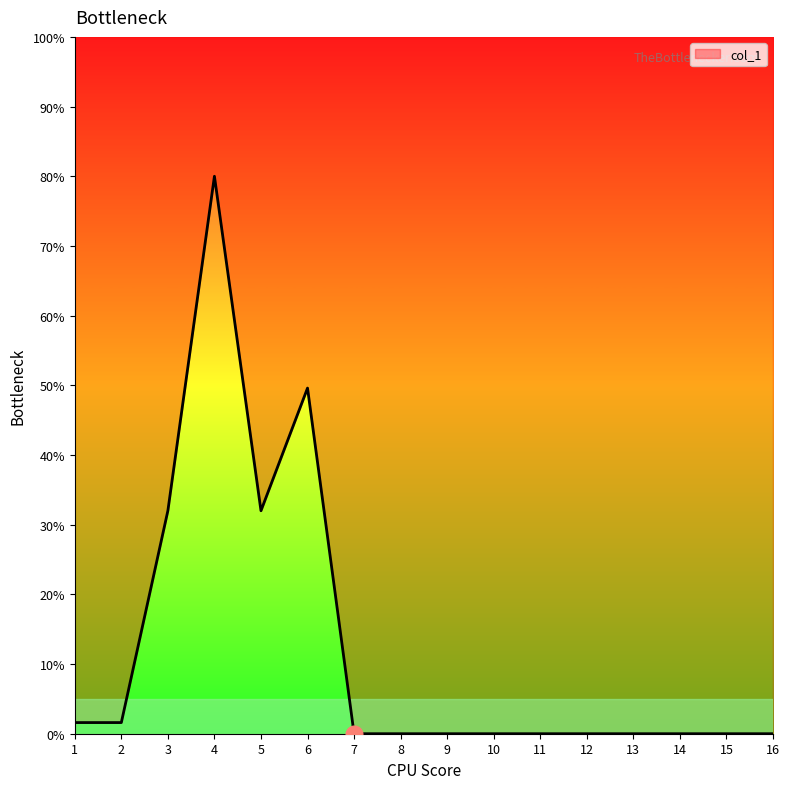

Reading right to left, transcribe all the data shown in this chart.

0.0	0.0	0.0	0.0	0.0	0.0	0.0	0.0	0.0	0.0	49.6	32.0	80.0	32.0	1.6	1.6